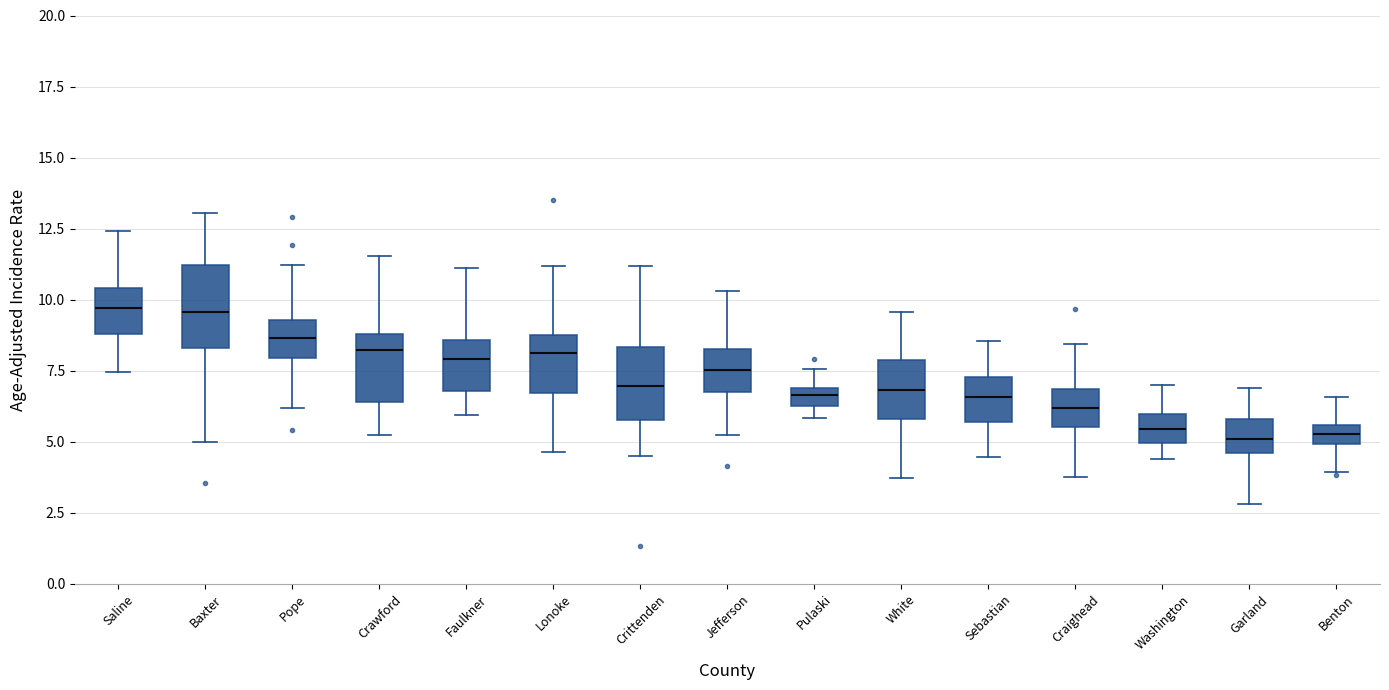

Where does the upper whisker of the box for Craighead end on the y-axis? The values are not printed on the chart, so give them approximately, as read against the axis.

8.5